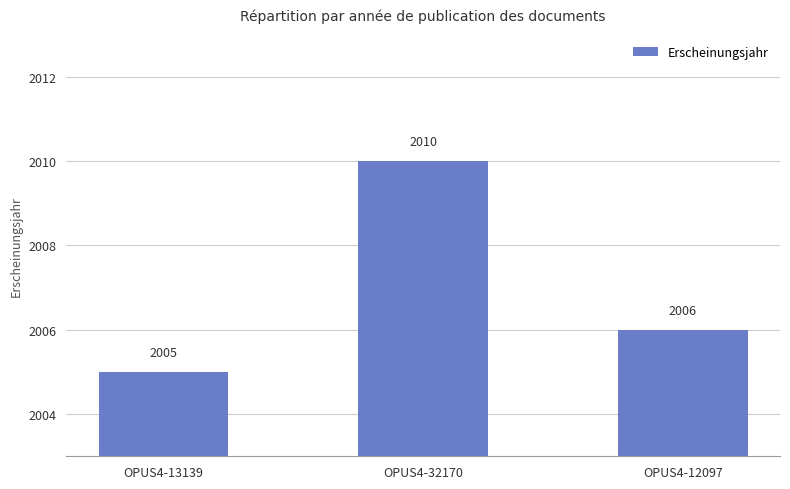

Does the chart contain any negative values?

No